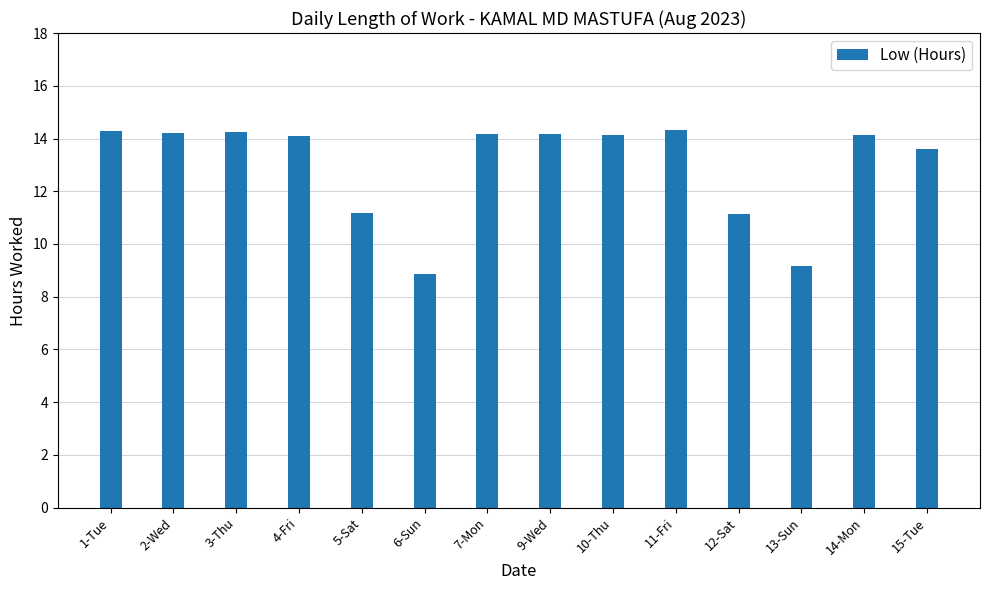

The chart shows a value of 17.0 at 12-Sat. True or false?

False